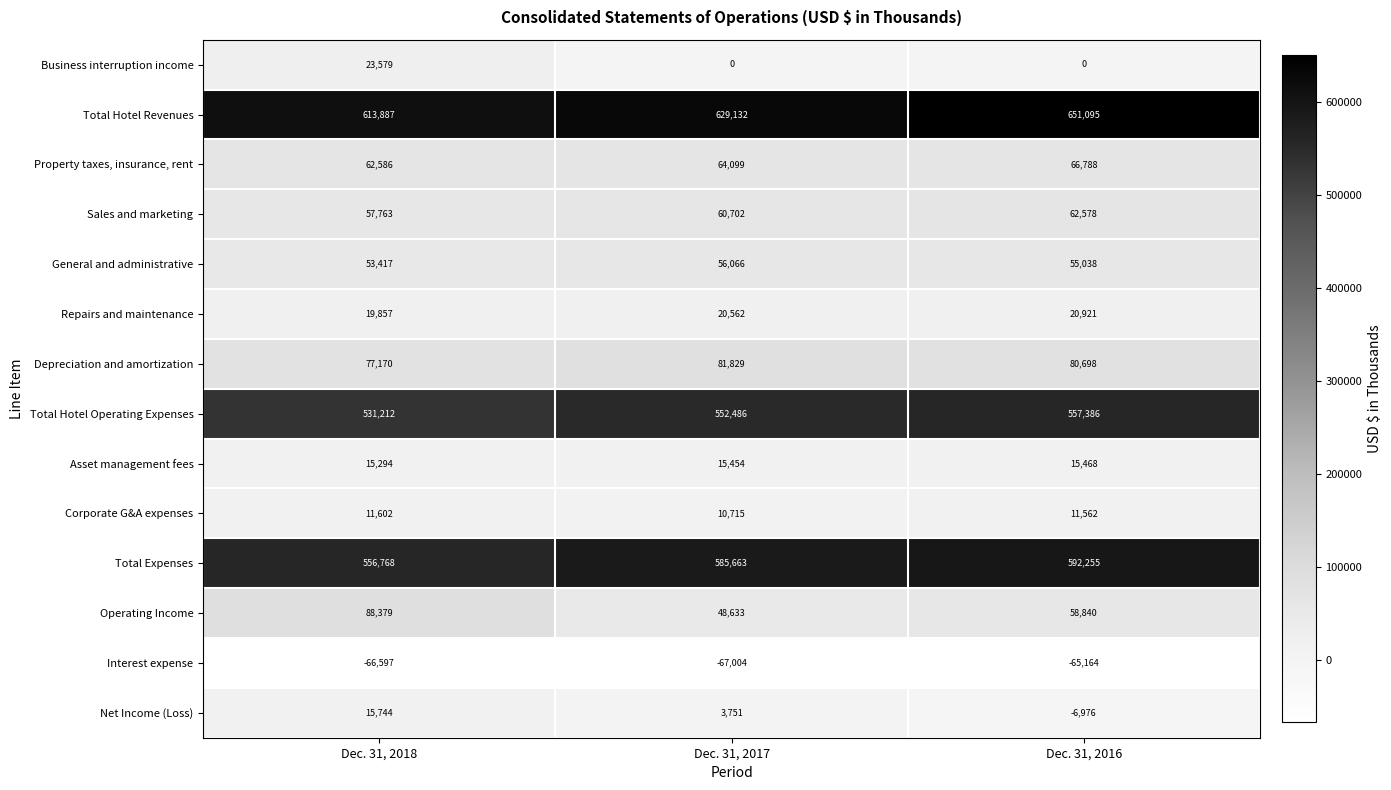

Read the Total Hotel Operating Expenses value at Dec. 31, 2016.

557386